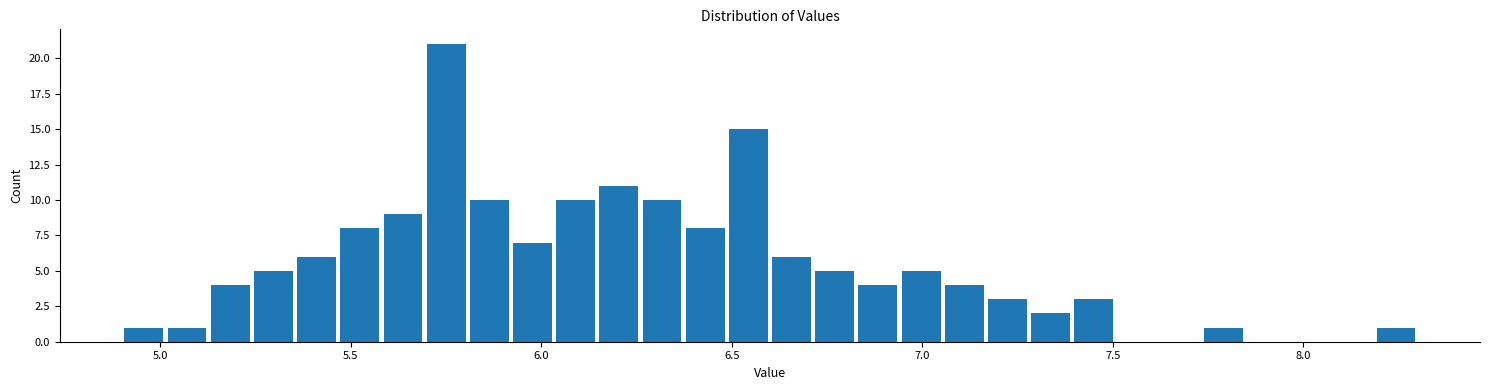

Around what value on the x-axis is the tallest bar? Give the approximate position of its centre, as read against the axis.

5.75